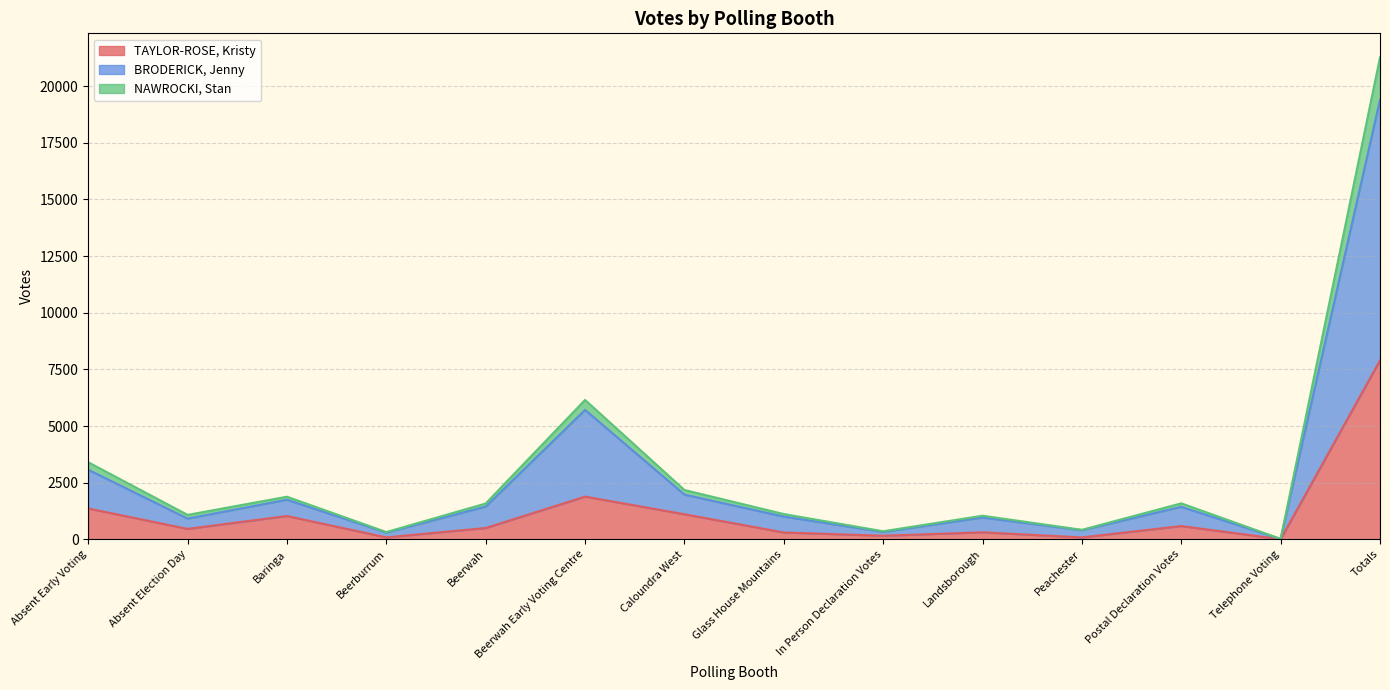

True or false: BRODERICK, Jenny and NAWROCKI, Stan intersect in this chart.

False